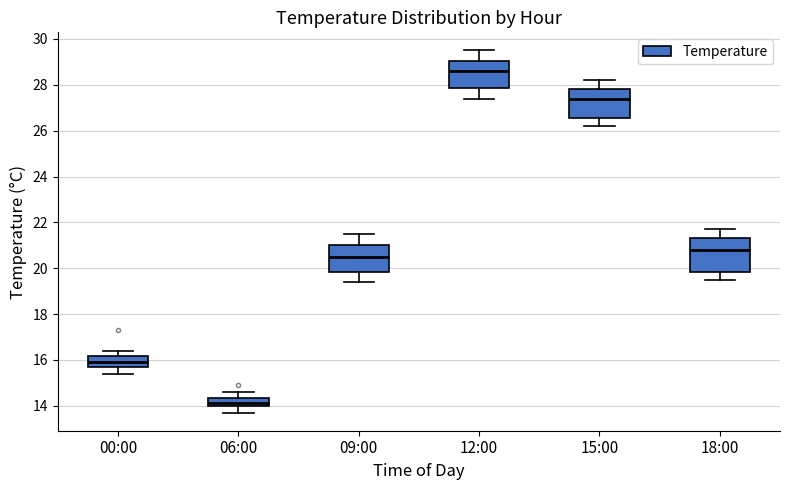

Which box has the lowest median line?

06:00